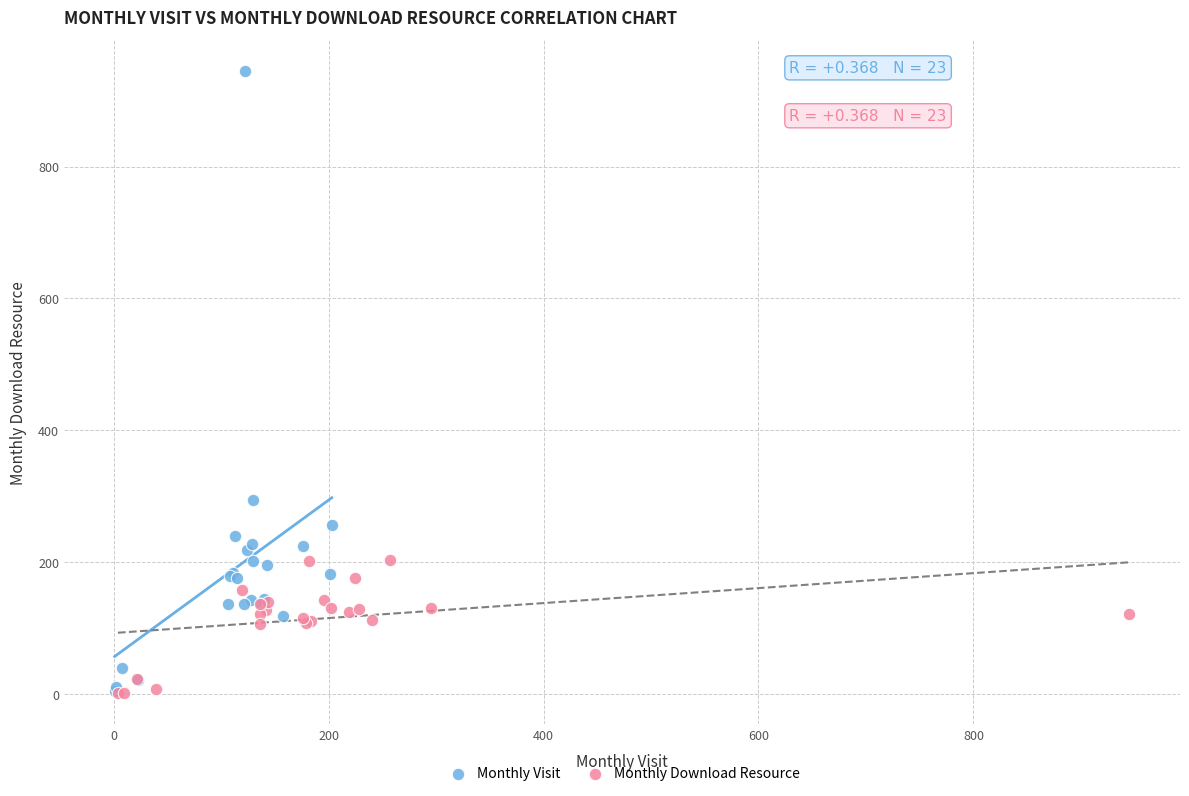

What are all the series names shown in the legend?

Monthly Visit, Monthly Download Resource